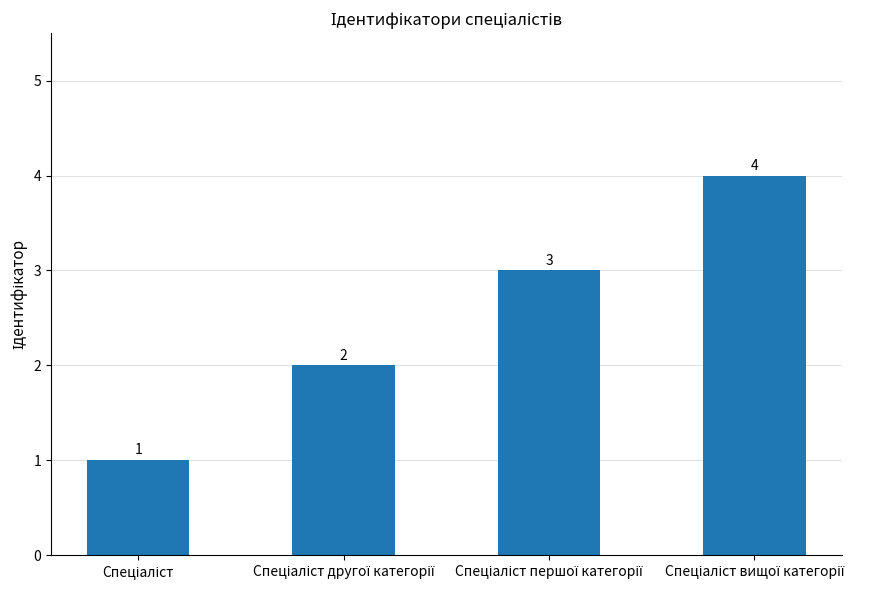

Reading left to right, transcribe all the data shown in this chart.

1	2	3	4